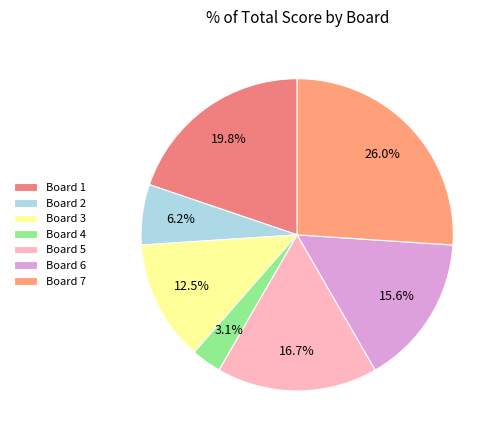

Is Board 3 the majority of the pie?

No